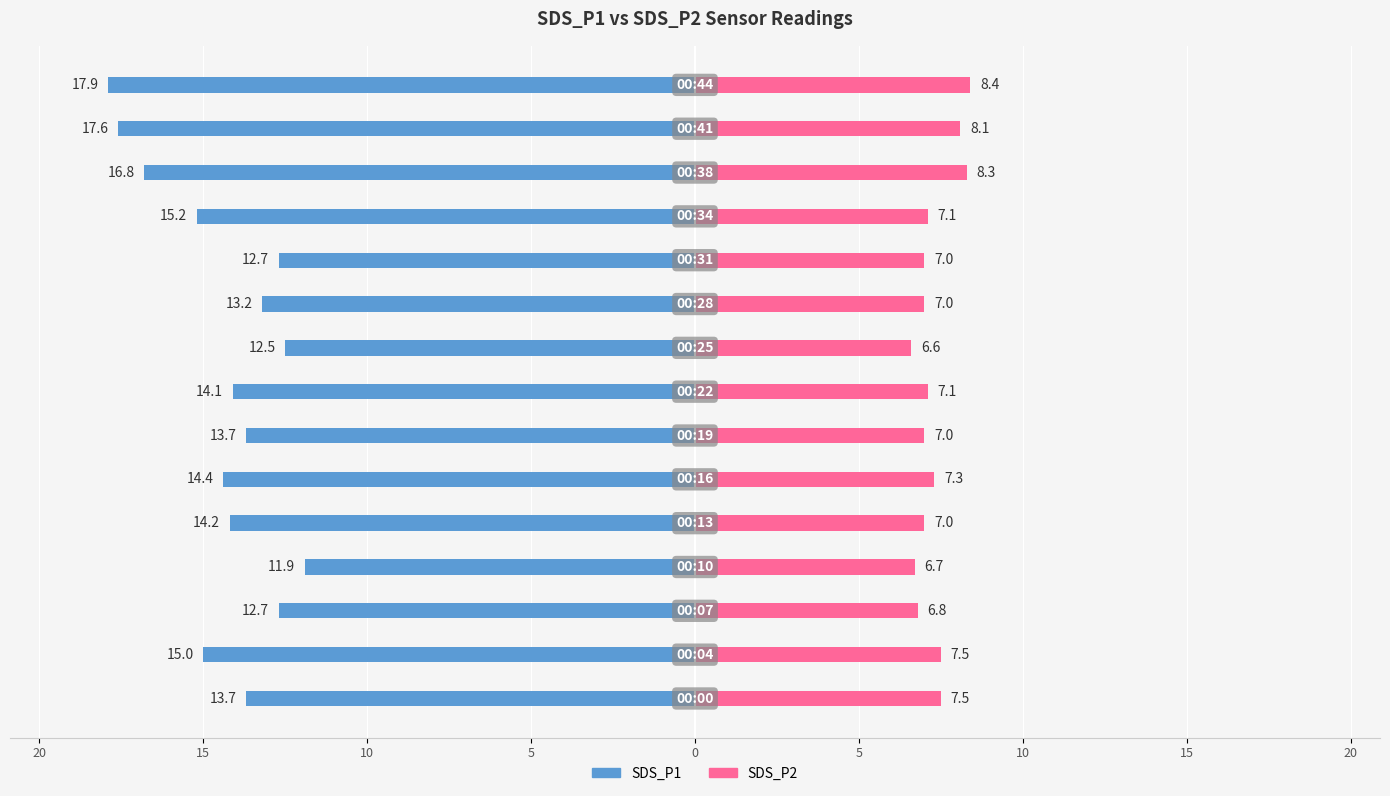

Reading left to right, extract all data points from this chart.

SDS_P1: -13.7	-15.0	-12.7	-11.9	-14.2	-14.4	-13.7	-14.1	-12.5	-13.2	-12.7	-15.2	-16.8	-17.6	-17.9
SDS_P2: 7.5	7.5	6.8	6.7	7.0	7.3	7.0	7.1	6.6	7.0	7.0	7.1	8.3	8.1	8.4